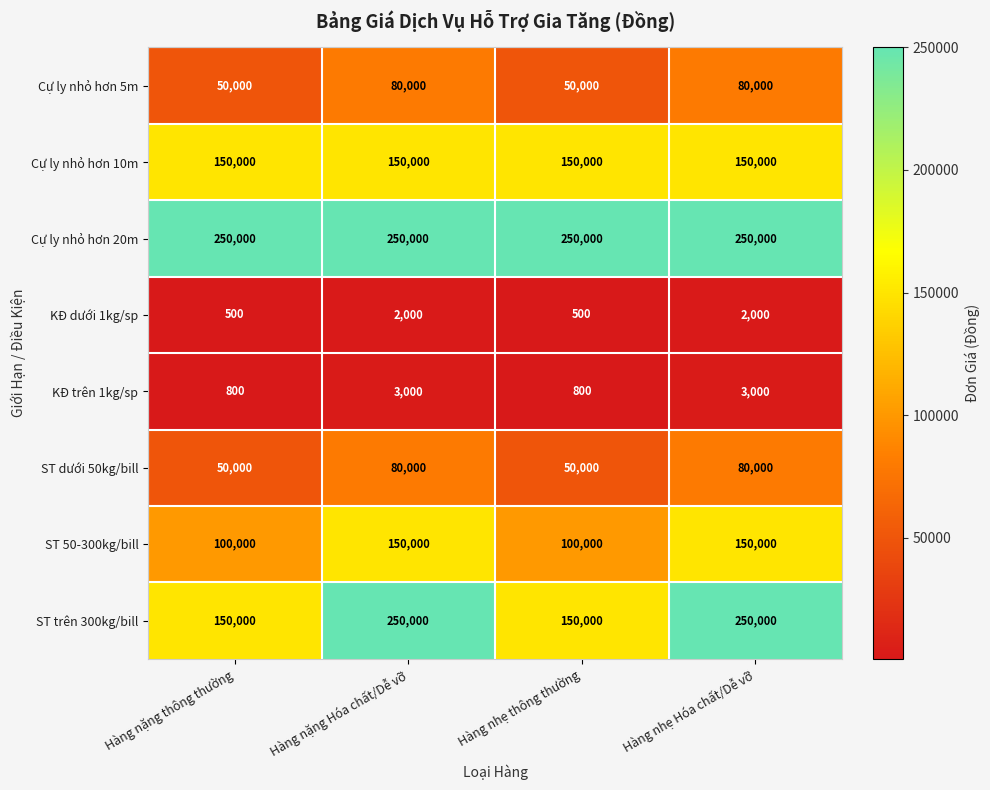

What is the sum of the ST dưới 50kg/bill values at Hàng nặng Hóa chất/Dễ vỡ and Hàng nhẹ Hóa chất/Dễ vỡ?

160000